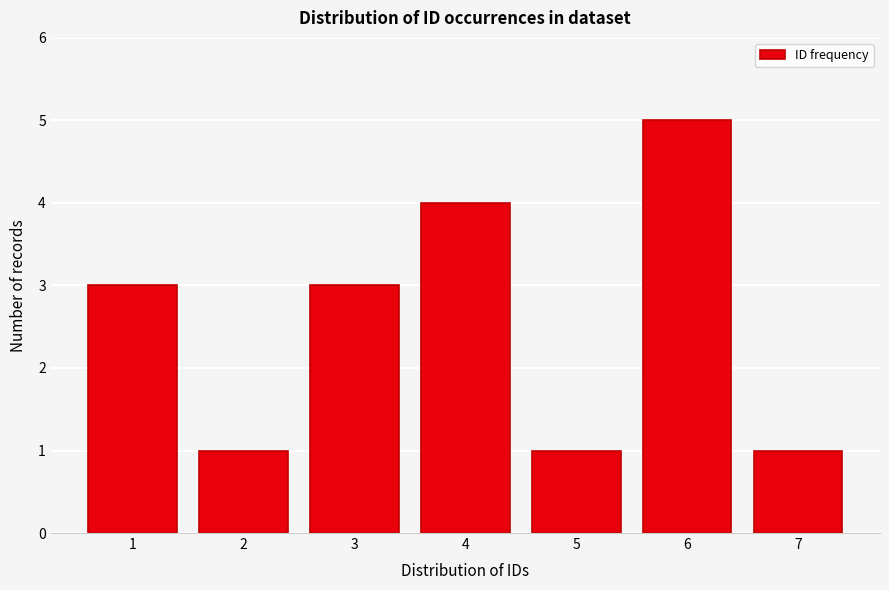

Reading left to right, extract all data points from this chart.

3	1	3	4	1	5	1